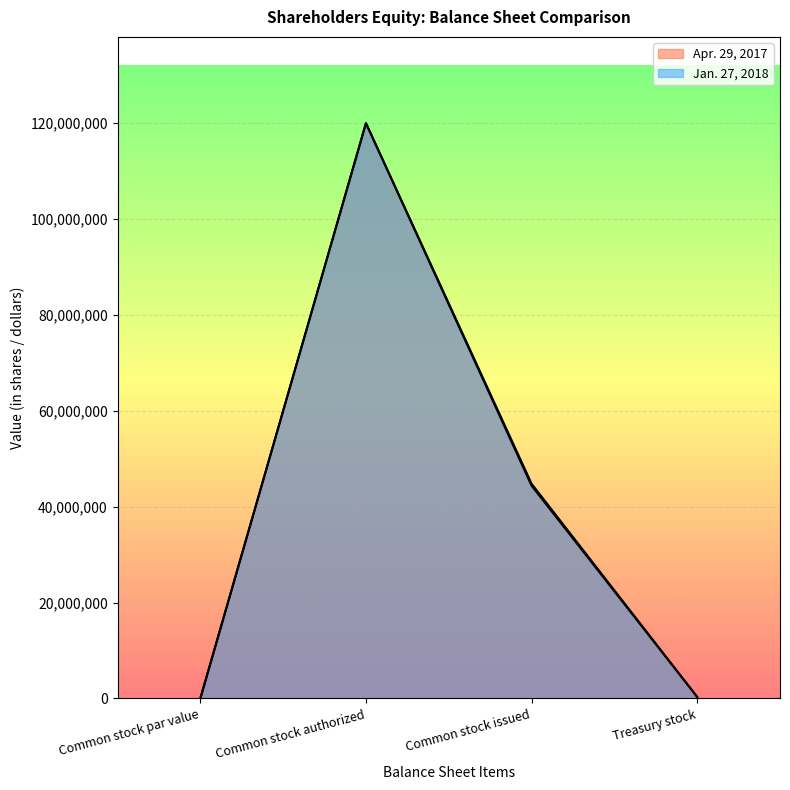

Which series changed the most between Common stock par value and Common stock authorized?

Jan. 27, 2018